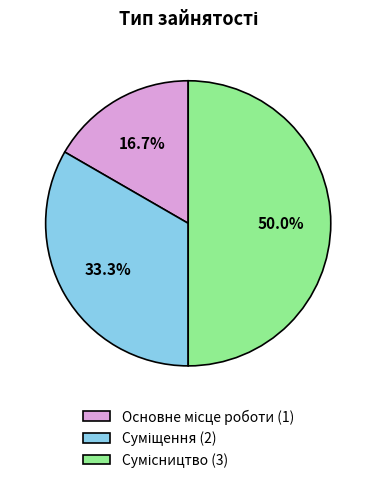

How many segments does this pie chart have?

3